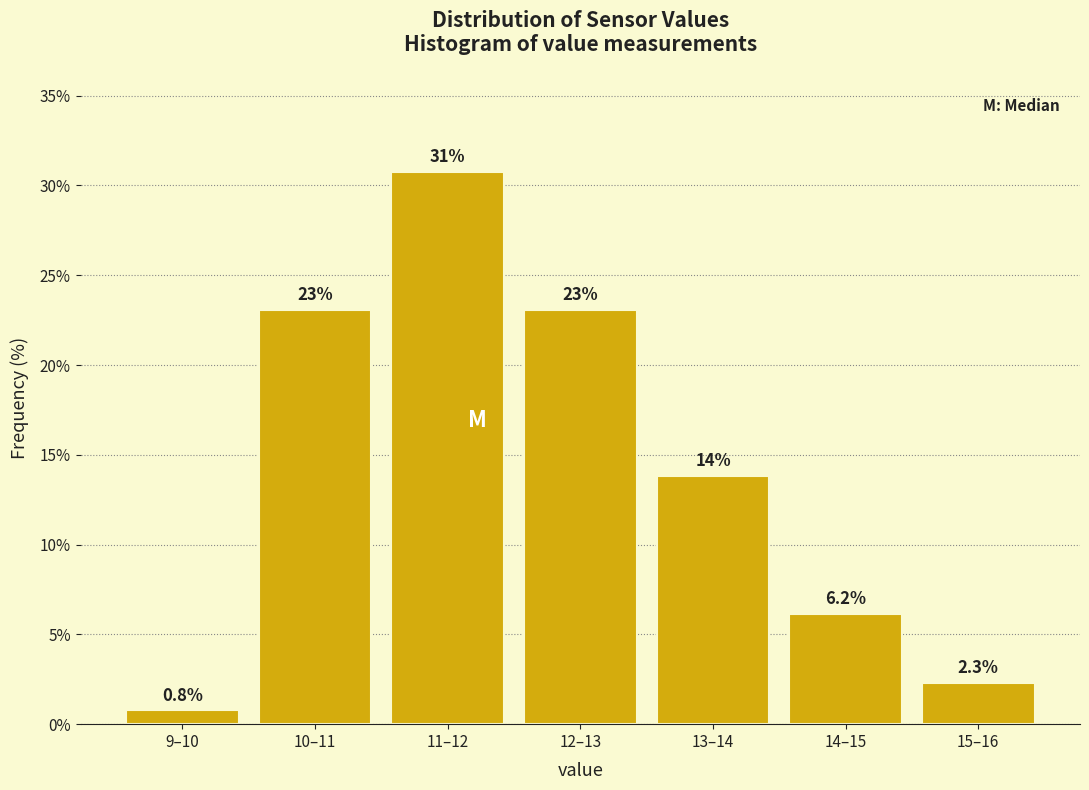

Reading left to right, extract all data points from this chart.

9–10=0.8	10–11=23.1	11–12=30.8	12–13=23.1	13–14=13.8	14–15=6.2	15–16=2.3